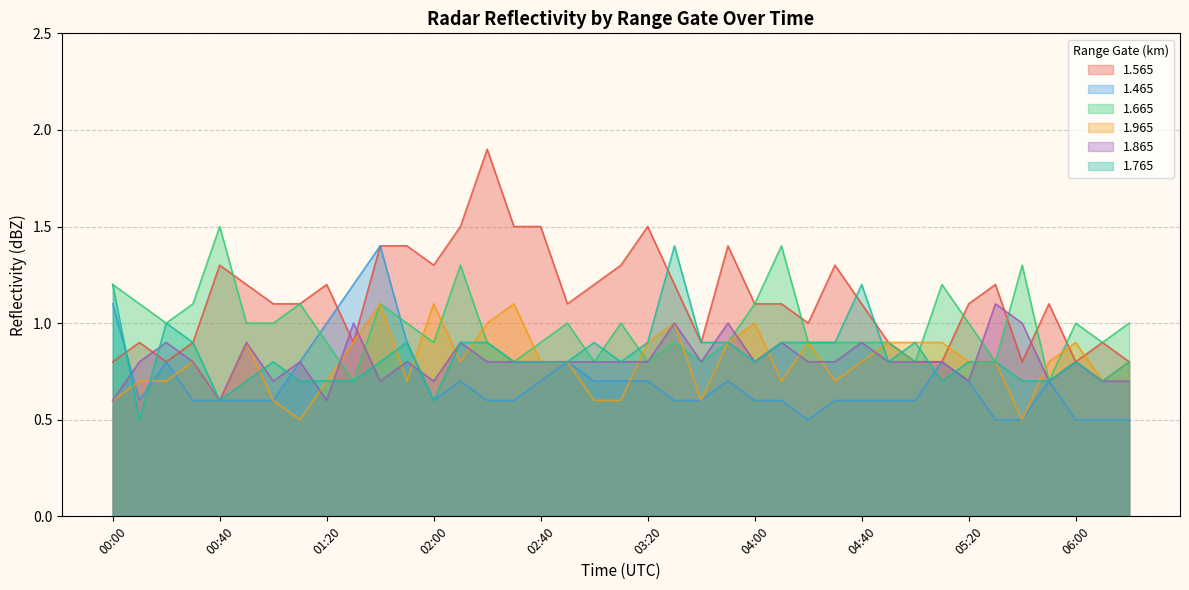

Does the chart have visible grid lines?

Yes